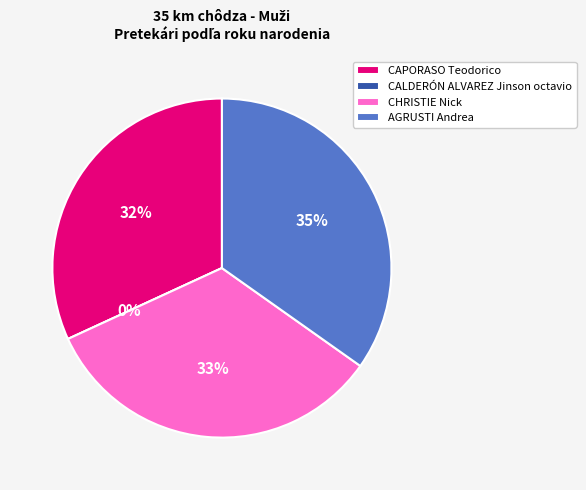

To the nearest percent, what is the combined percentage of AGRUSTI Andrea and CAPORASO Teodorico?

67%